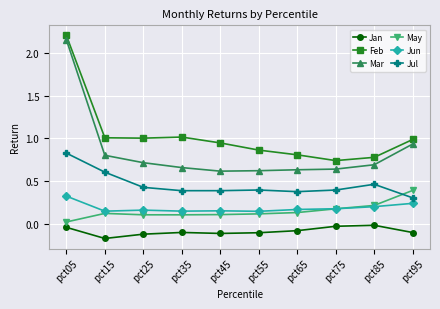

True or false: Jul has a value of 0.2 at pct25.

False